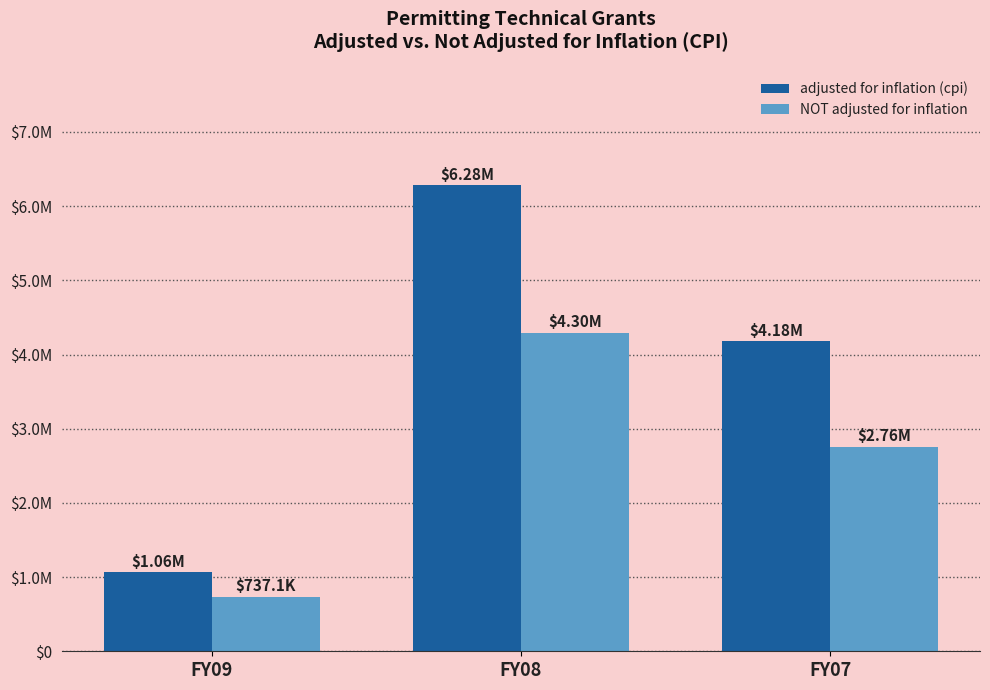

Does the chart contain stacked bars?

No